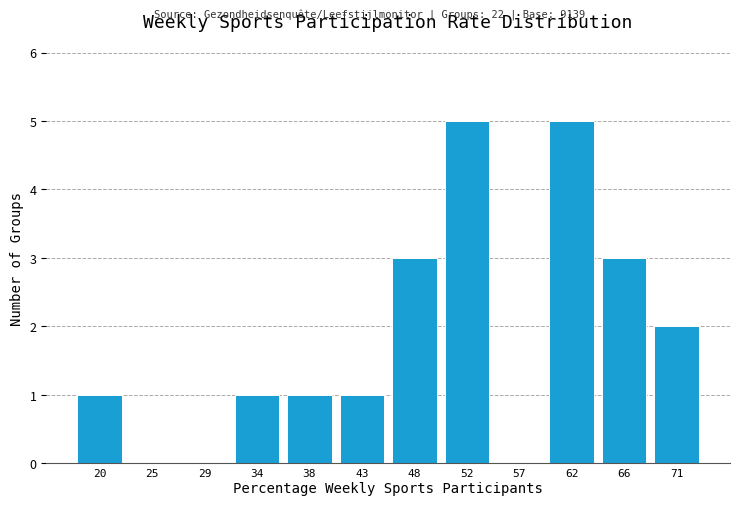

Reading left to right, list all the values displayed in this chart.

20=1	25=0	29=0	34=1	38=1	43=1	48=3	52=5	57=0	62=5	66=3	71=2